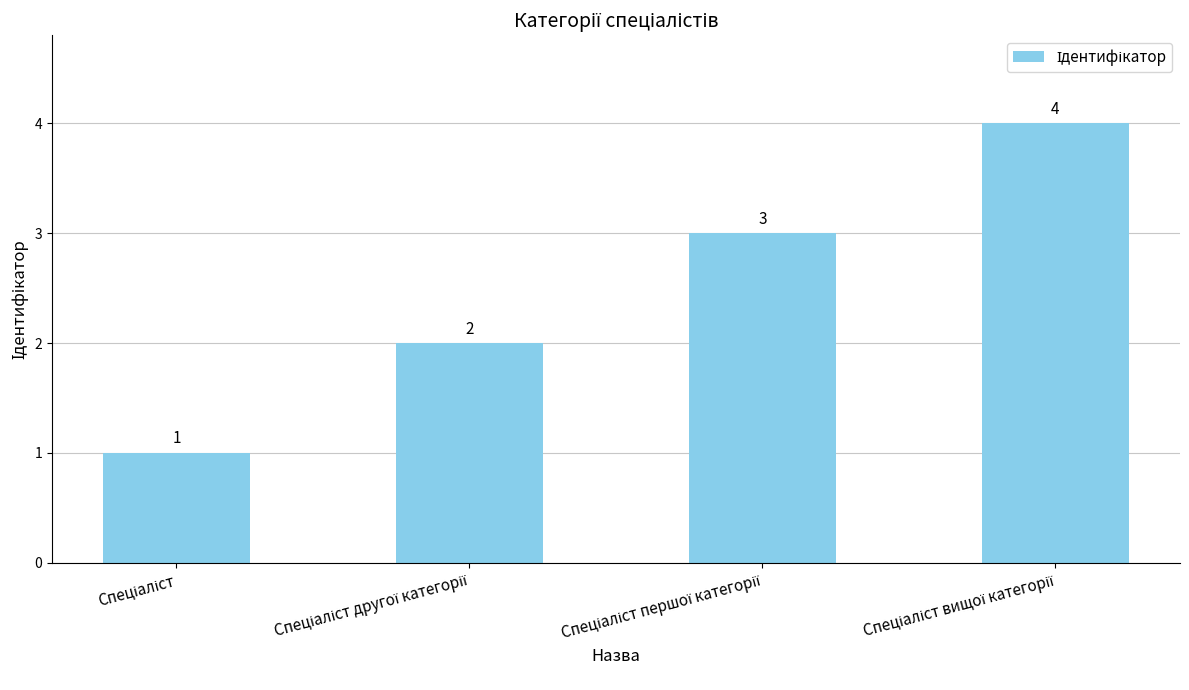

What is the value of the 3rd bar from the left?

3